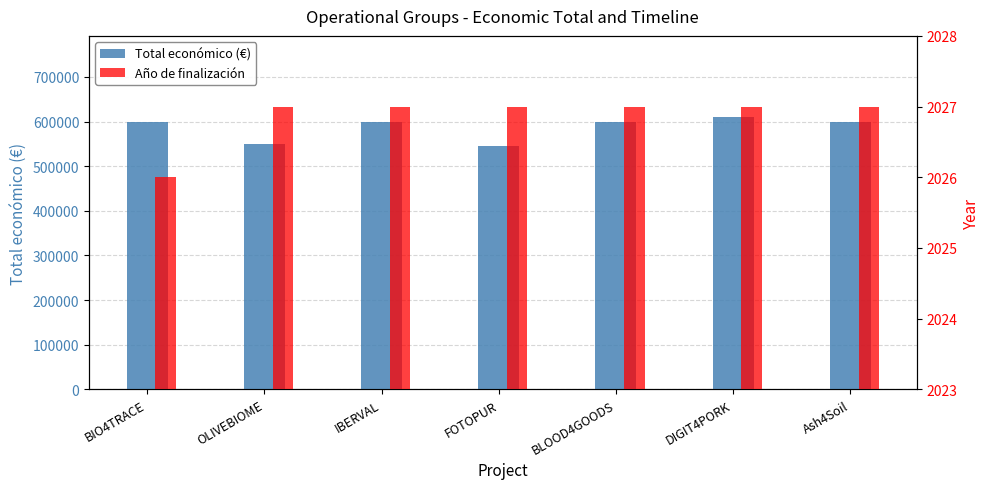

What is the difference between the highest and lowest values at IBERVAL?

596276